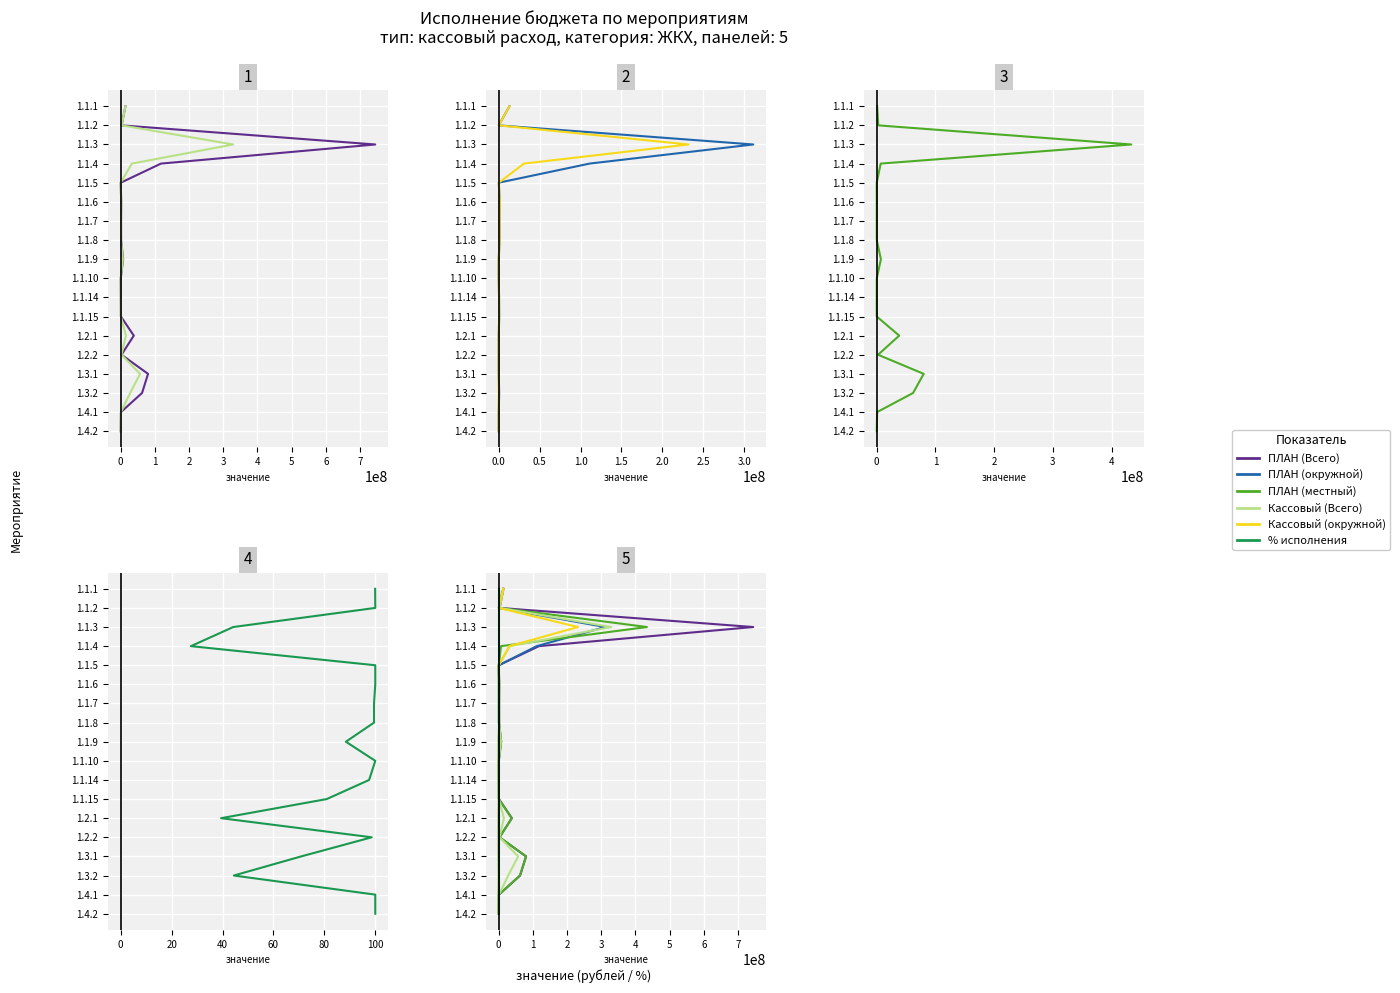

True or false: Кассовый (Всего) and ПЛАН (местный) cross at least once.

False